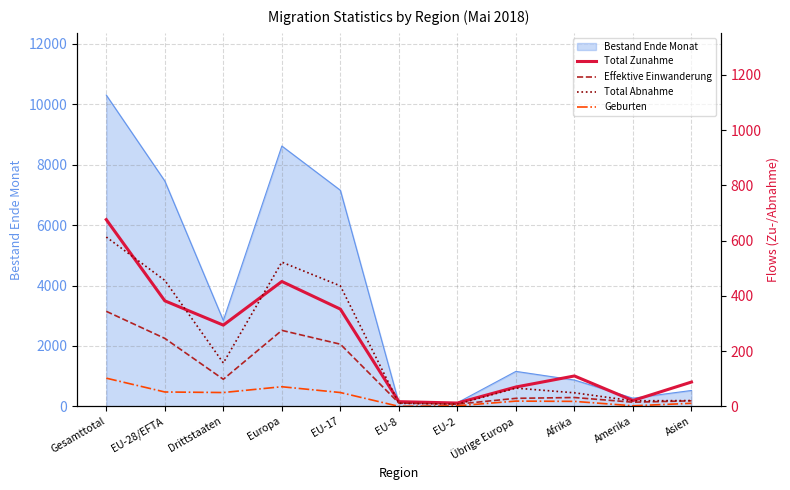

What is the approximate value of Effektive Einwanderung at EU-8, to the nearest 10?

10